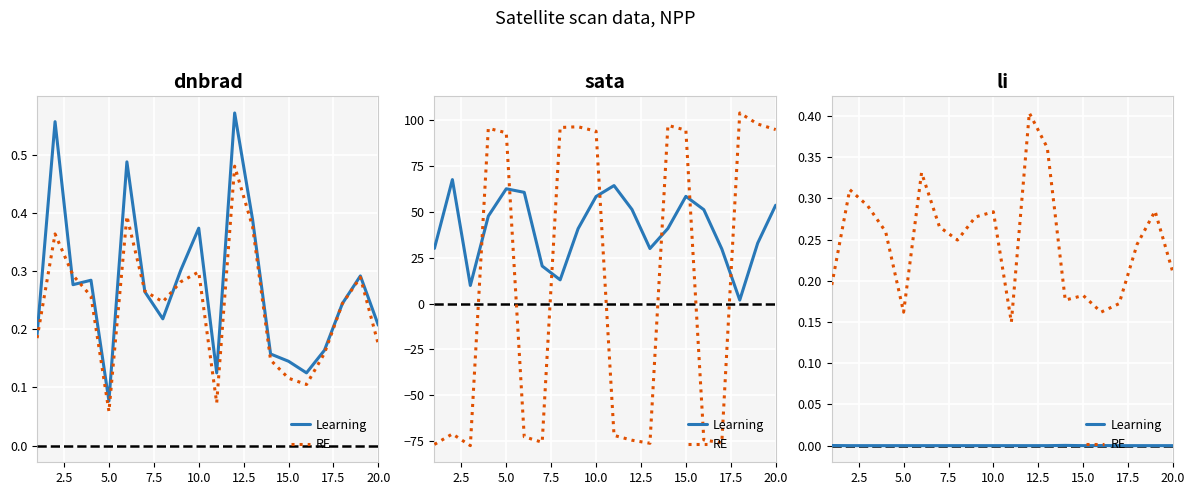

Which has a higher value, 7.5 or 20.0?

20.0